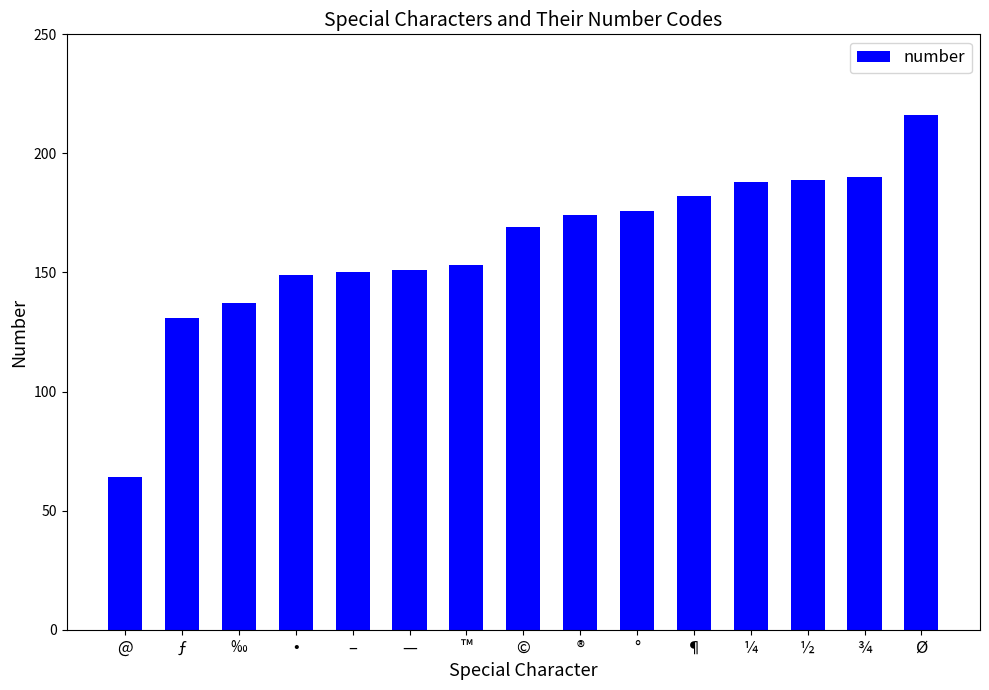

True or false: the data shows 184 at ‰.

False